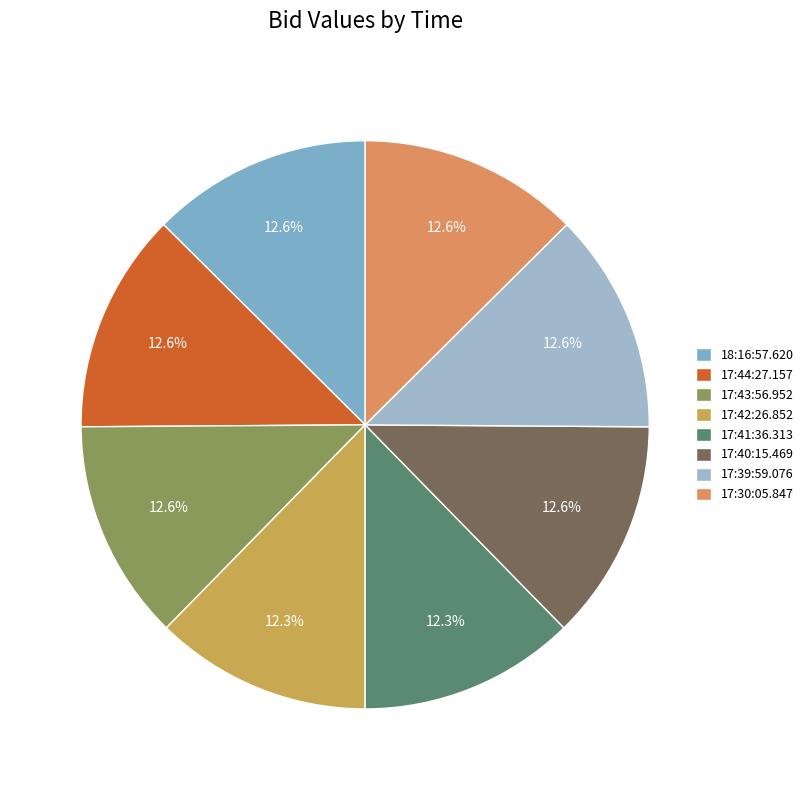

To the nearest percent, what is the combined percentage of 17:43:56.952 and 17:30:05.847?

25%